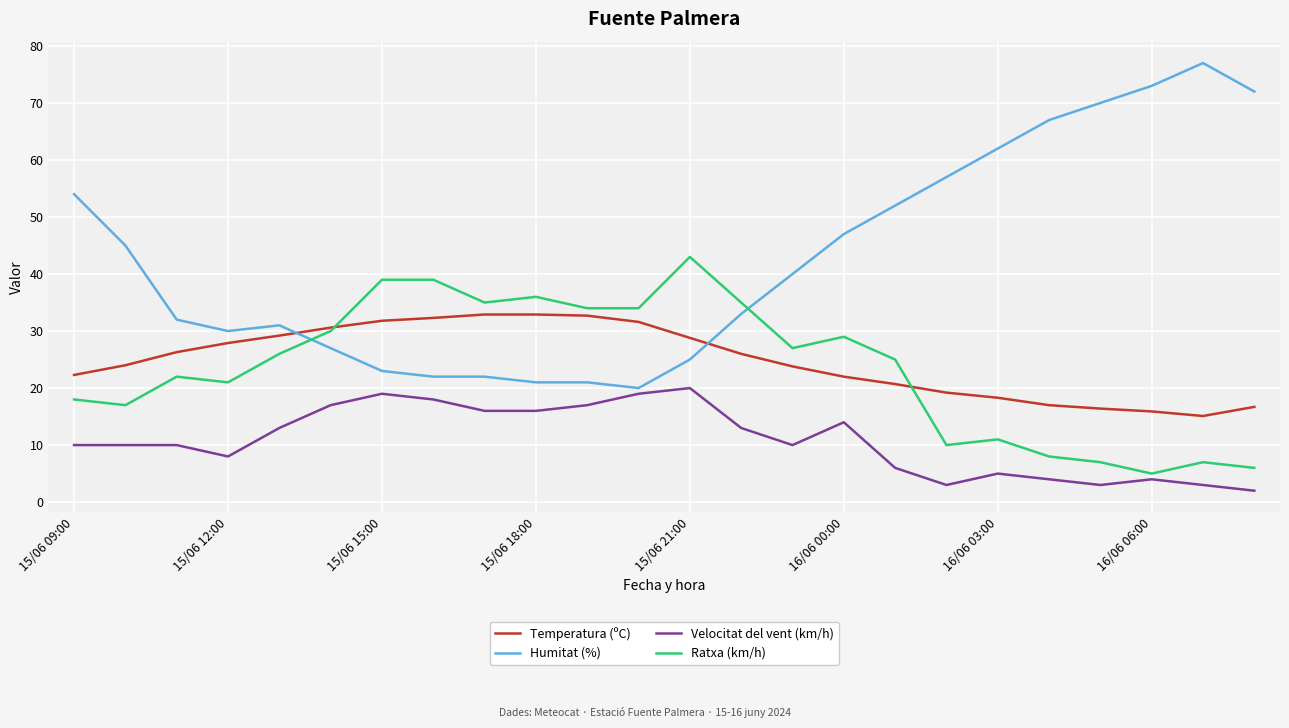

What is the sum of all Ratxa (km/h) values?

564.0